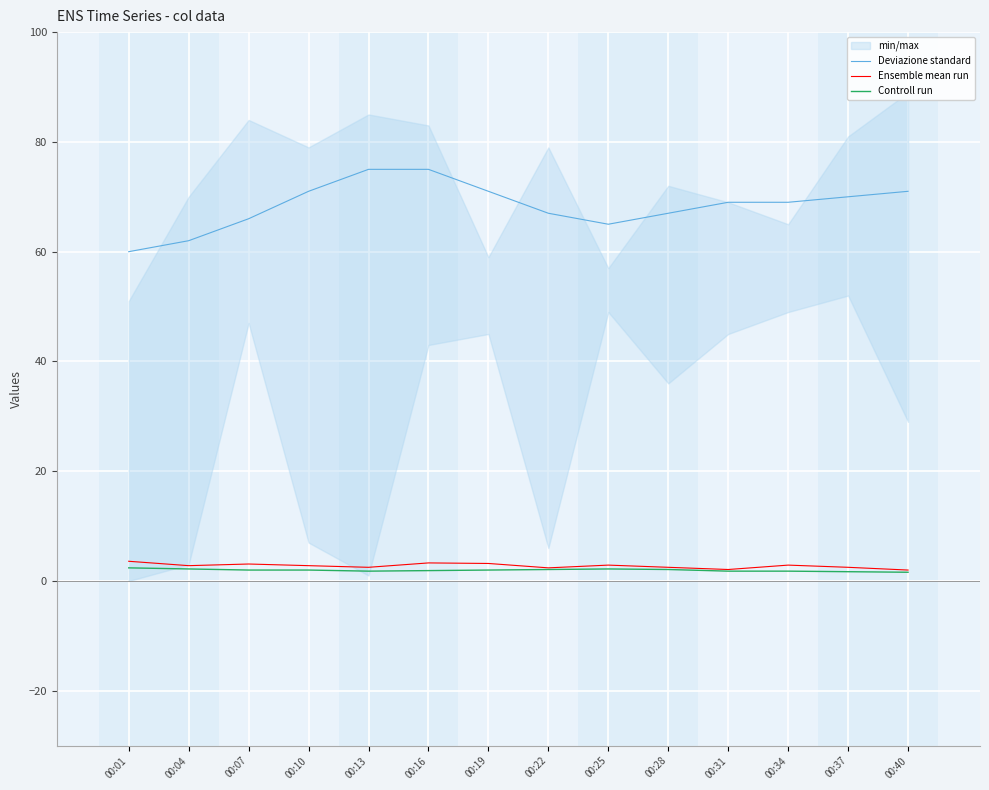

At which category is the sum across all series the highest?

00:16